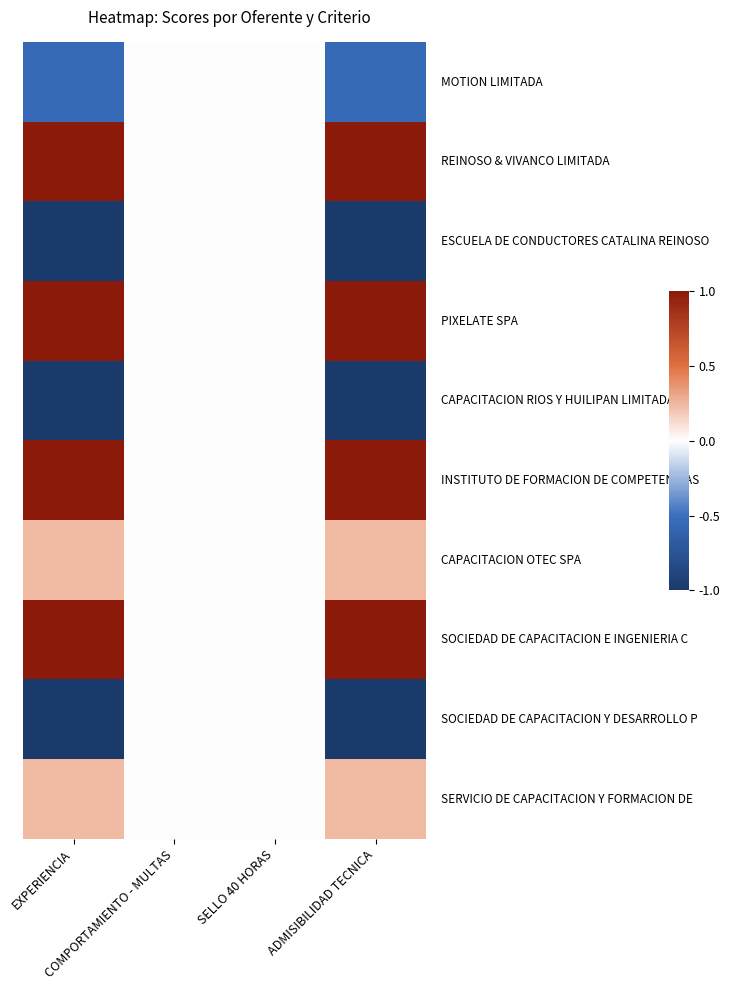

At how many categories does at least one series exceed 0?

2